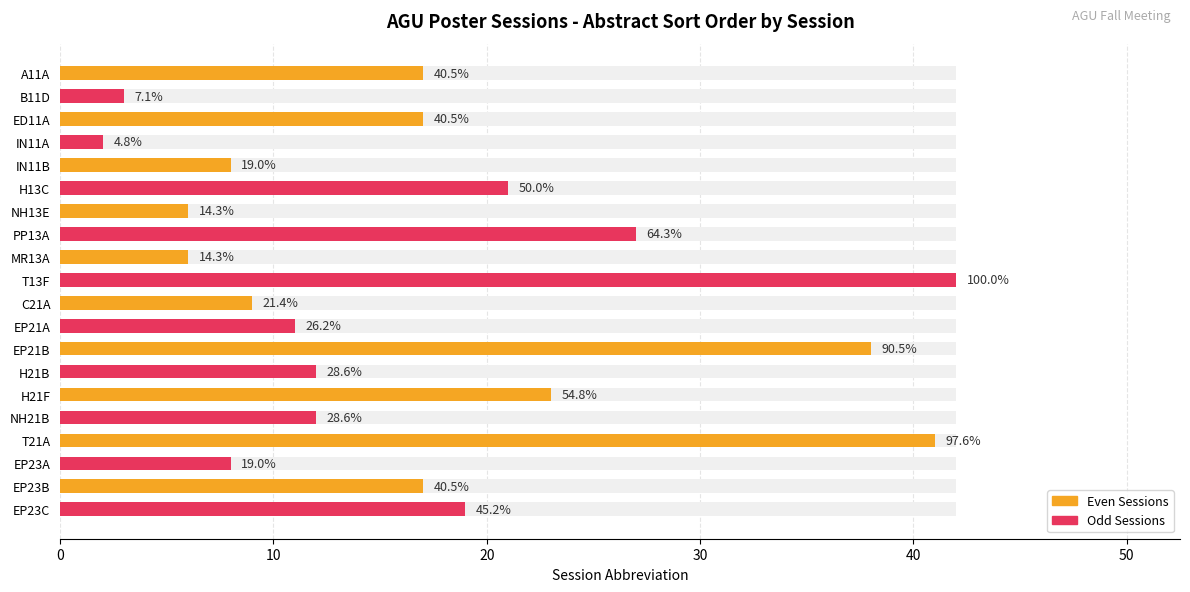

What value does the Odd Sessions series have at T13F?

42